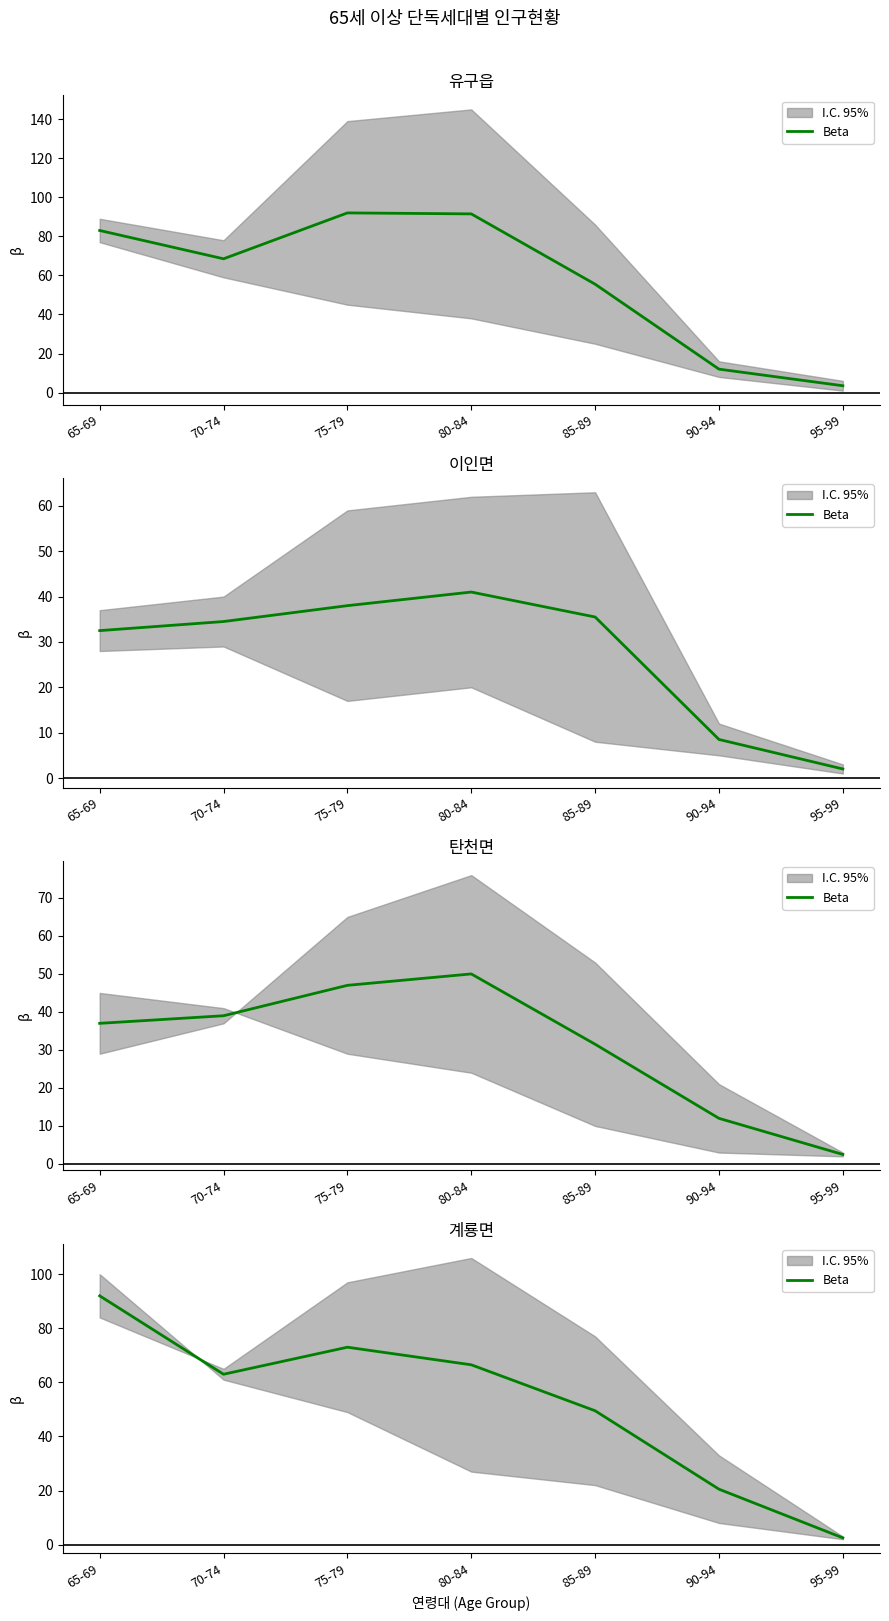

What is the difference between the maximum and second lowest values?

71.5